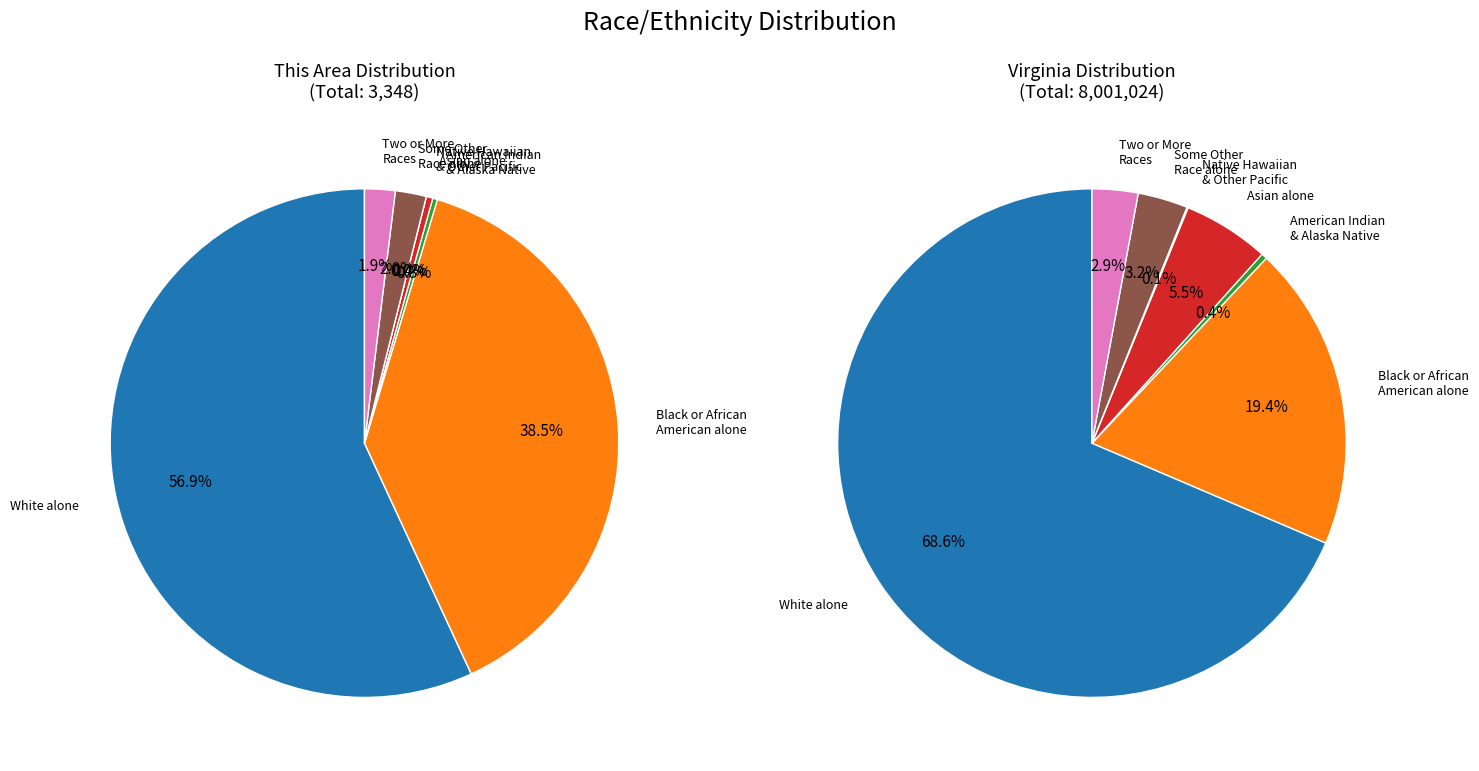

To the nearest percent, what is the difference between the Black or African American alone and American Indian and Alaska Native slice percentages?

19%